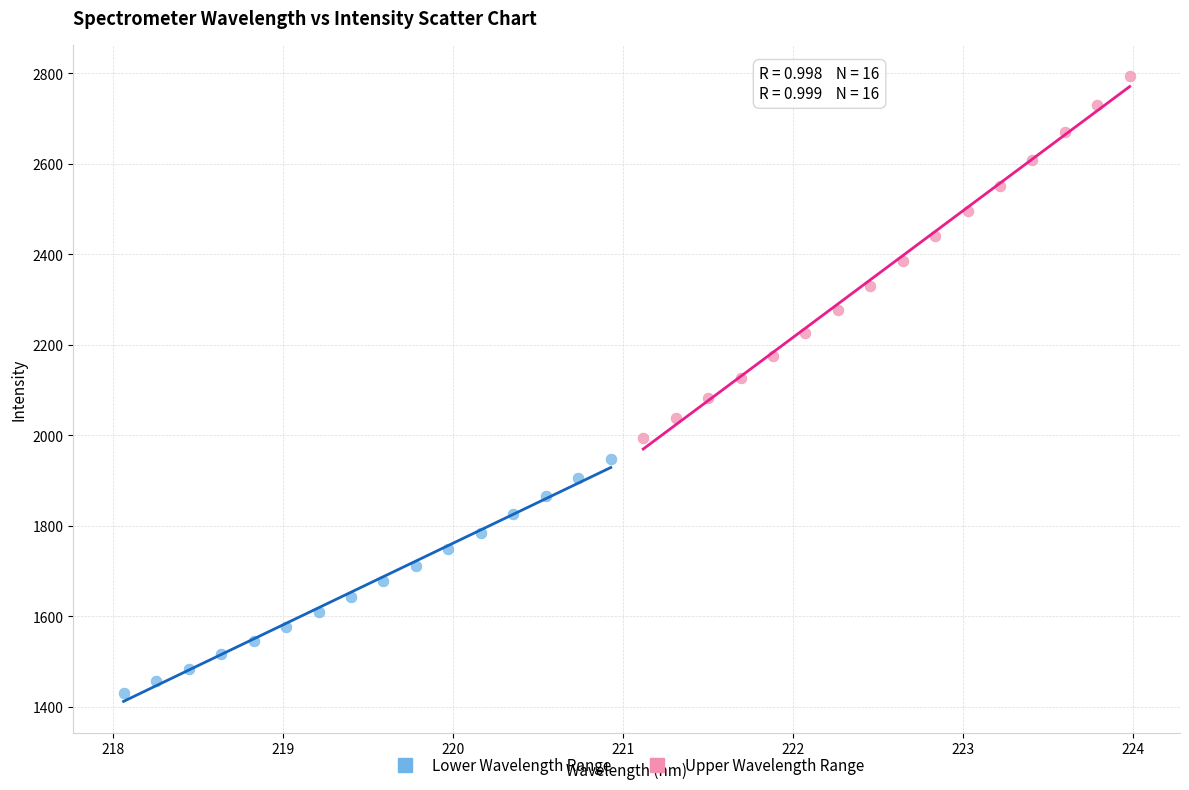

Which series contains the lowest Y value?

Lower Wavelength Range